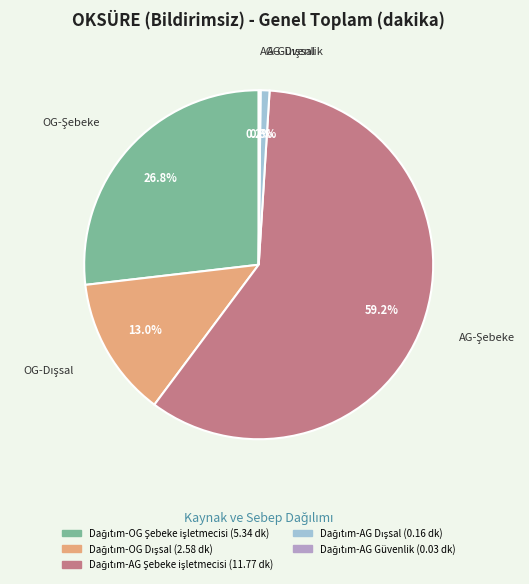

Is there any slice that represents more than half of the pie?

Yes